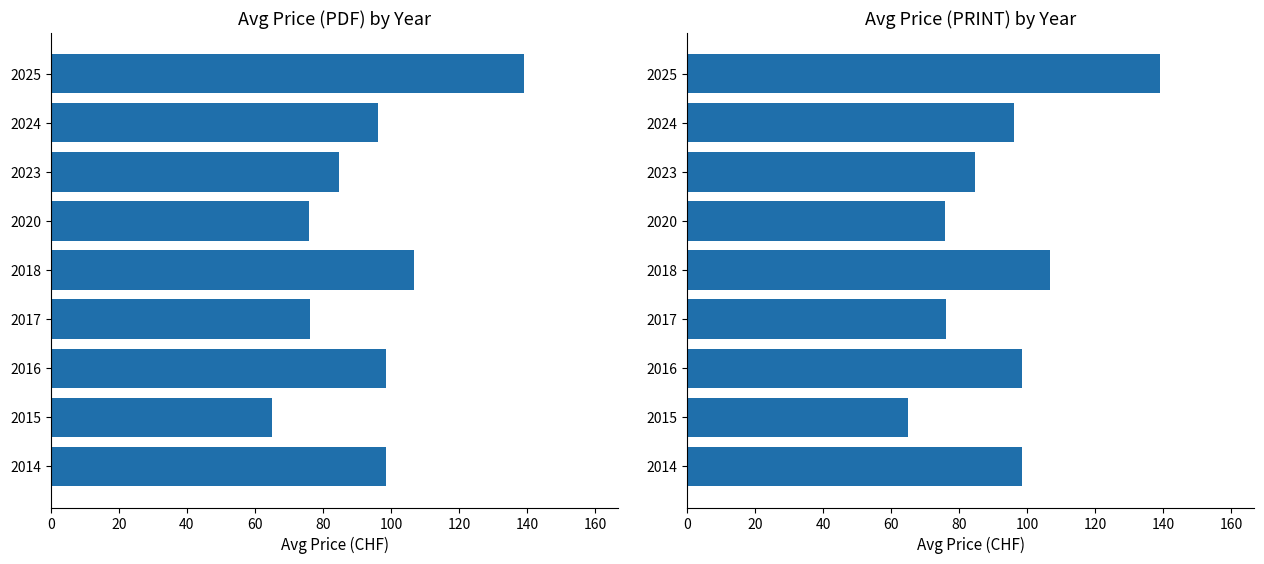

What are all the series names shown in the legend?

Avg Price (PDF), Avg Price (PRINT)